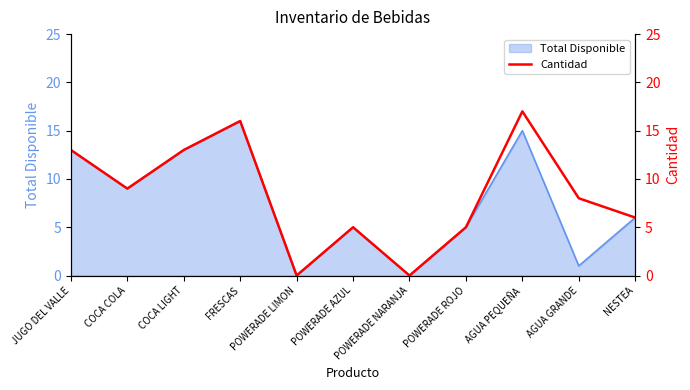

What is the average value?

8